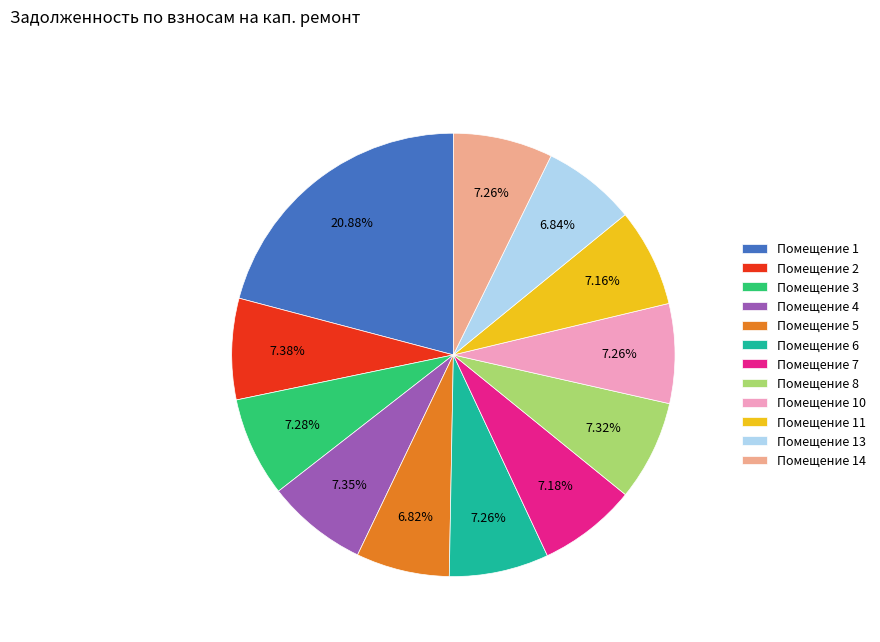

What is the ratio of the value at Помещение 2 to the value at Помещение 8?

1.0